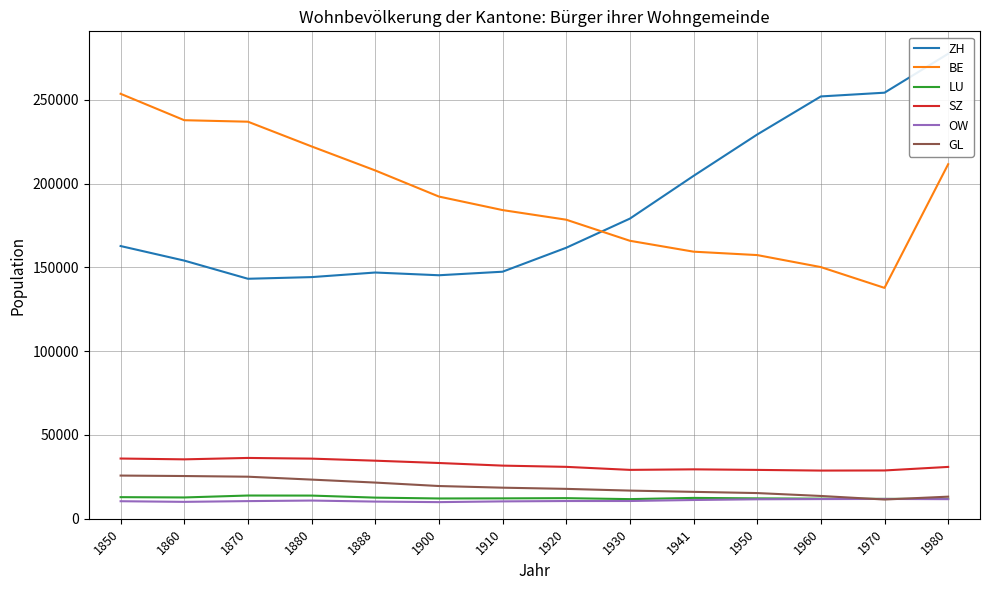

Is it true that ZH equals 252001 at 1960?

True